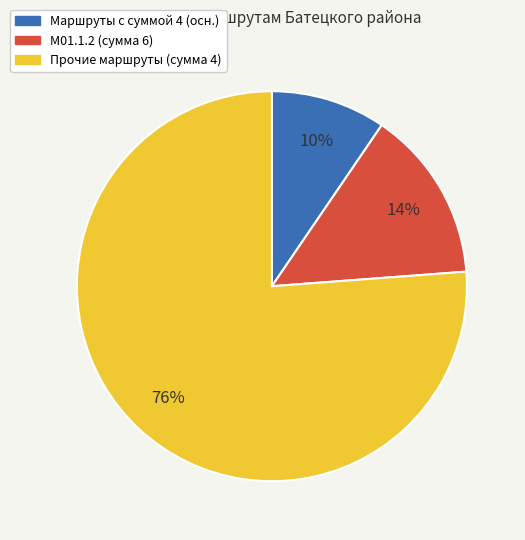

Is there a majority slice in this chart?

Yes